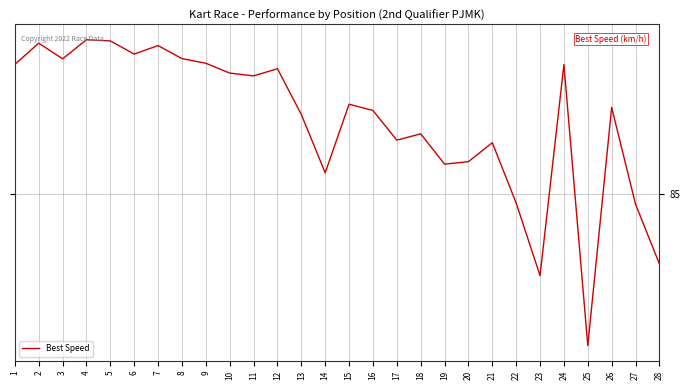

What is the minimum value shown in the chart?

83.3